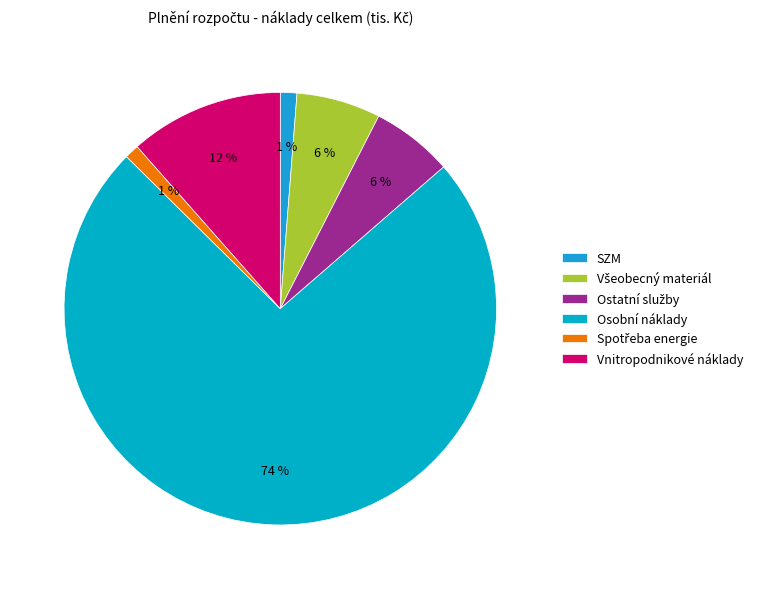

What is the change in value from Osobní náklady to Spotřeba energie?

-1037.6